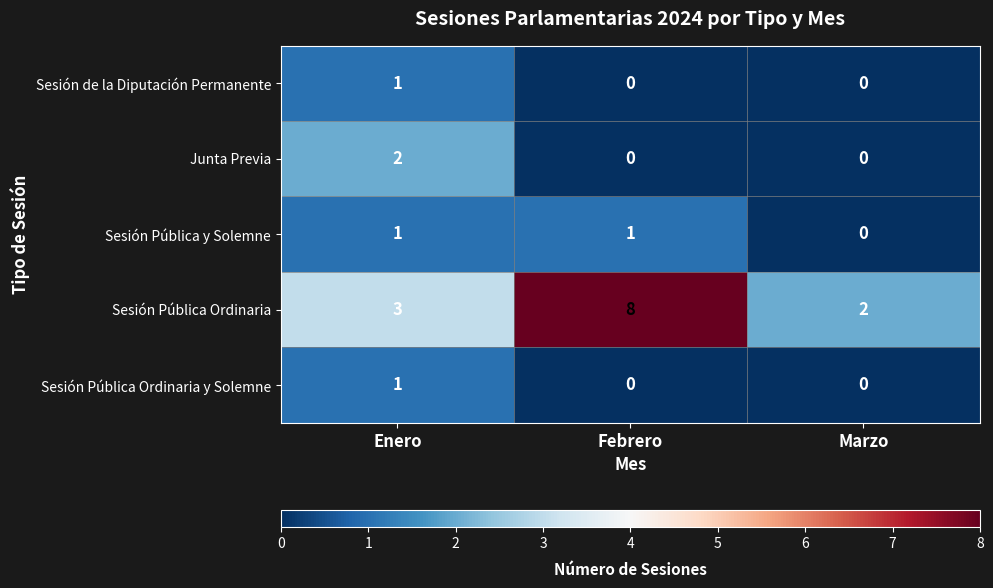

What is the approximate value of Sesión Pública Ordinaria at Enero?

3